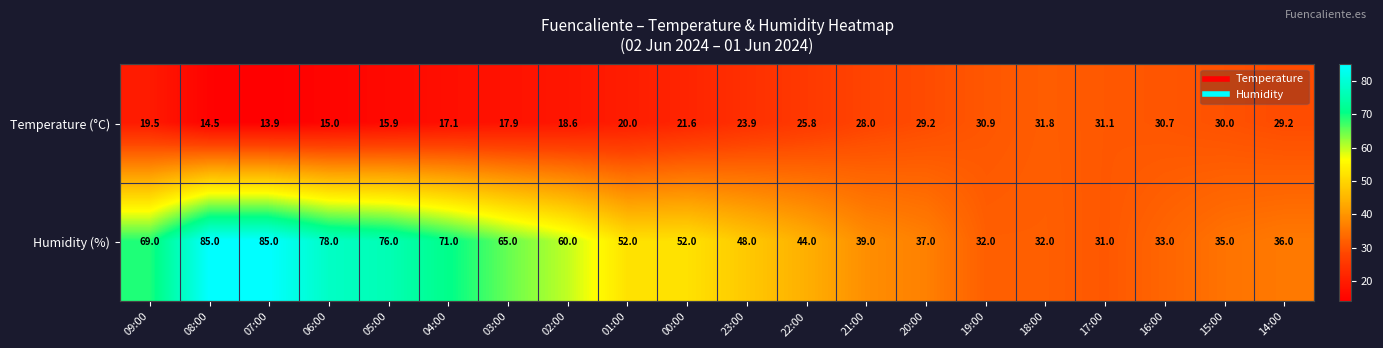

Which series changed the most between 05:00 and 22:00?

Humidity (%)